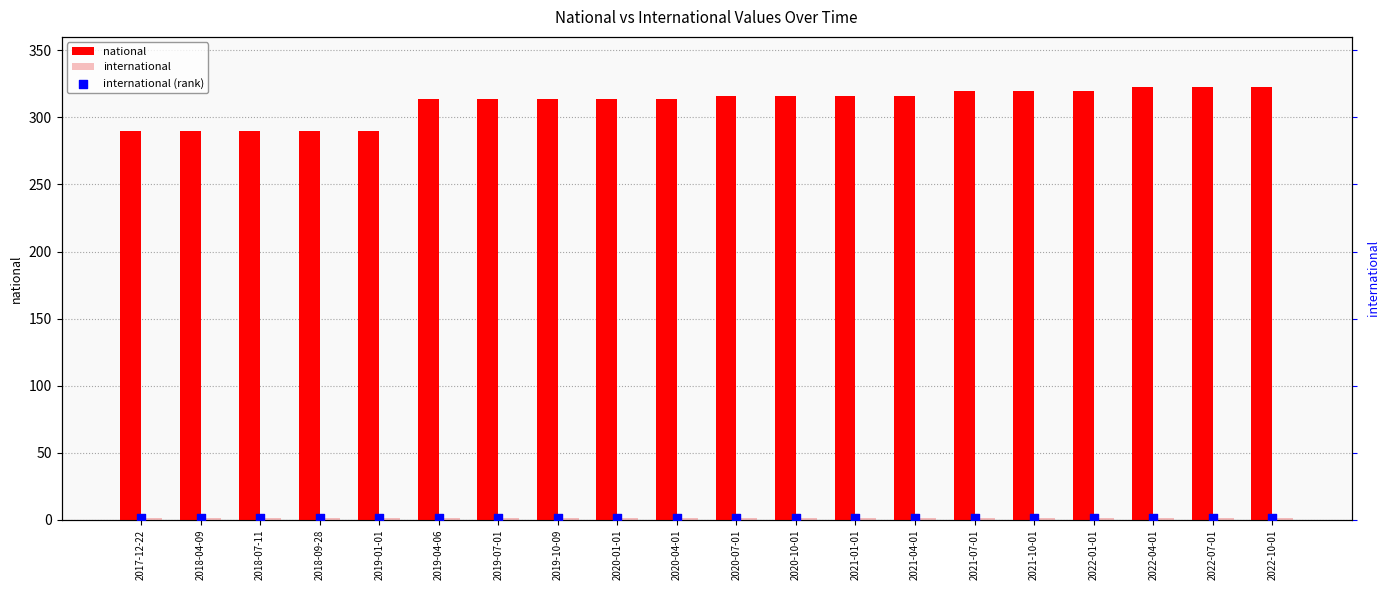

Which series has the largest Y range (max minus min)?

national